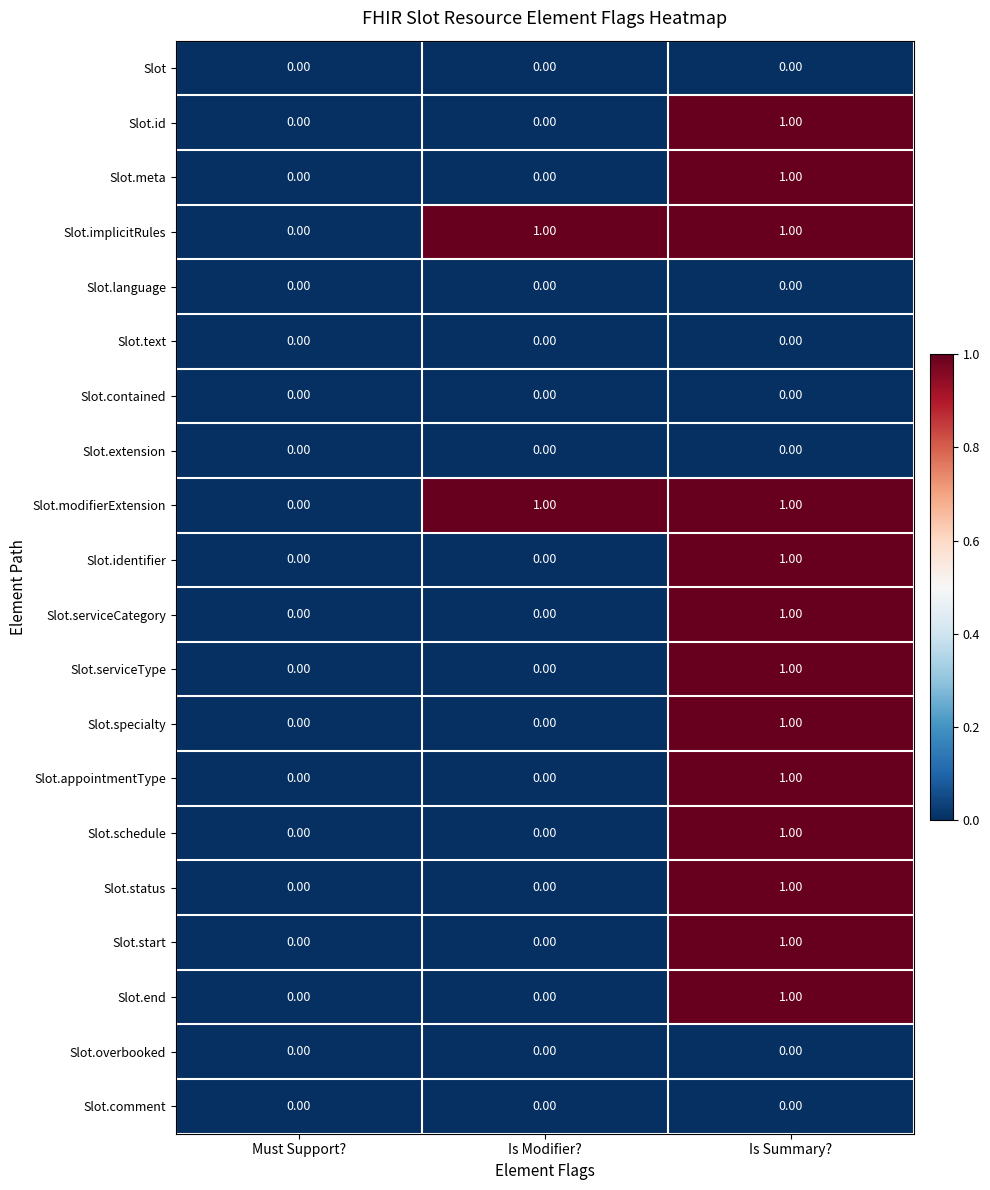

What is the total value across all series at Is Modifier??

2